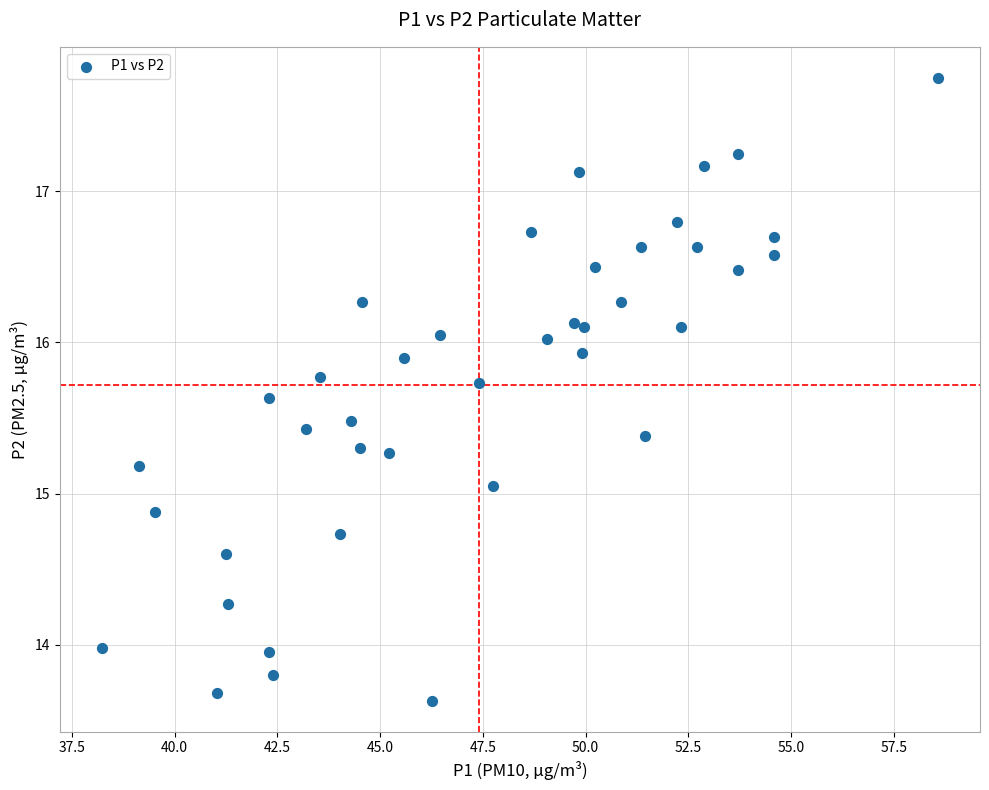

What is the range of X values (max minus min)?

20.4